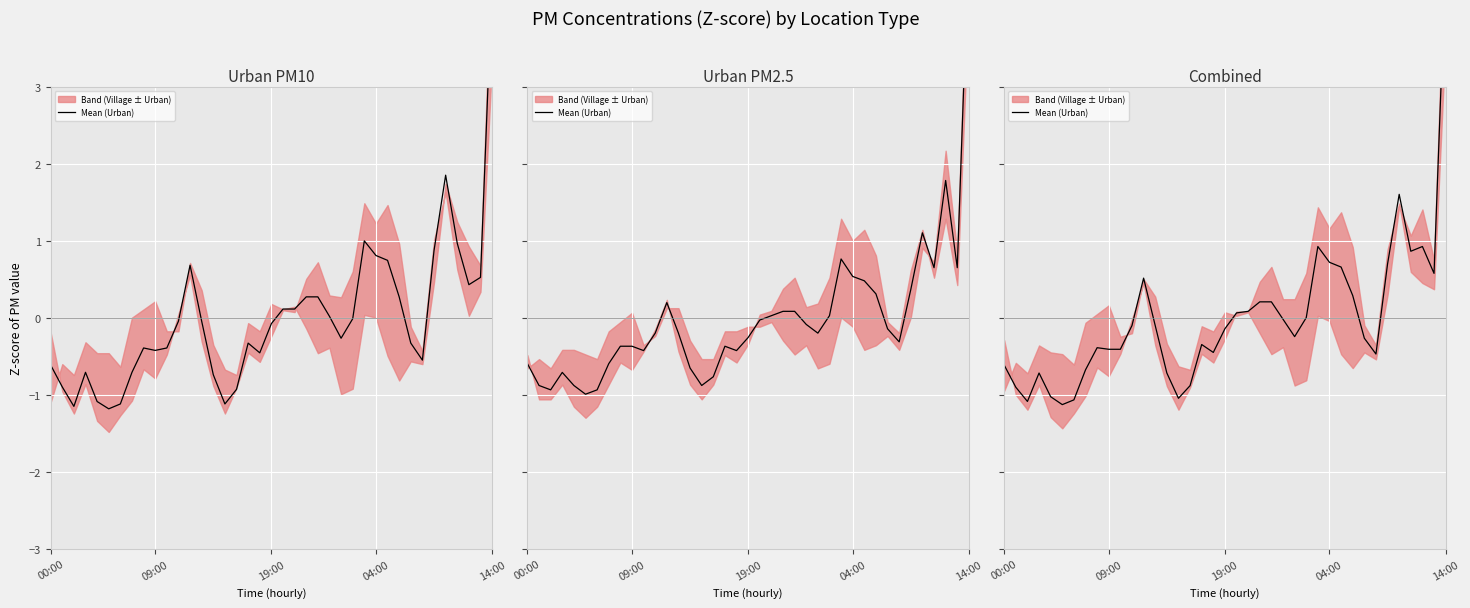

Which has a higher value, 36 or 04:00?

36